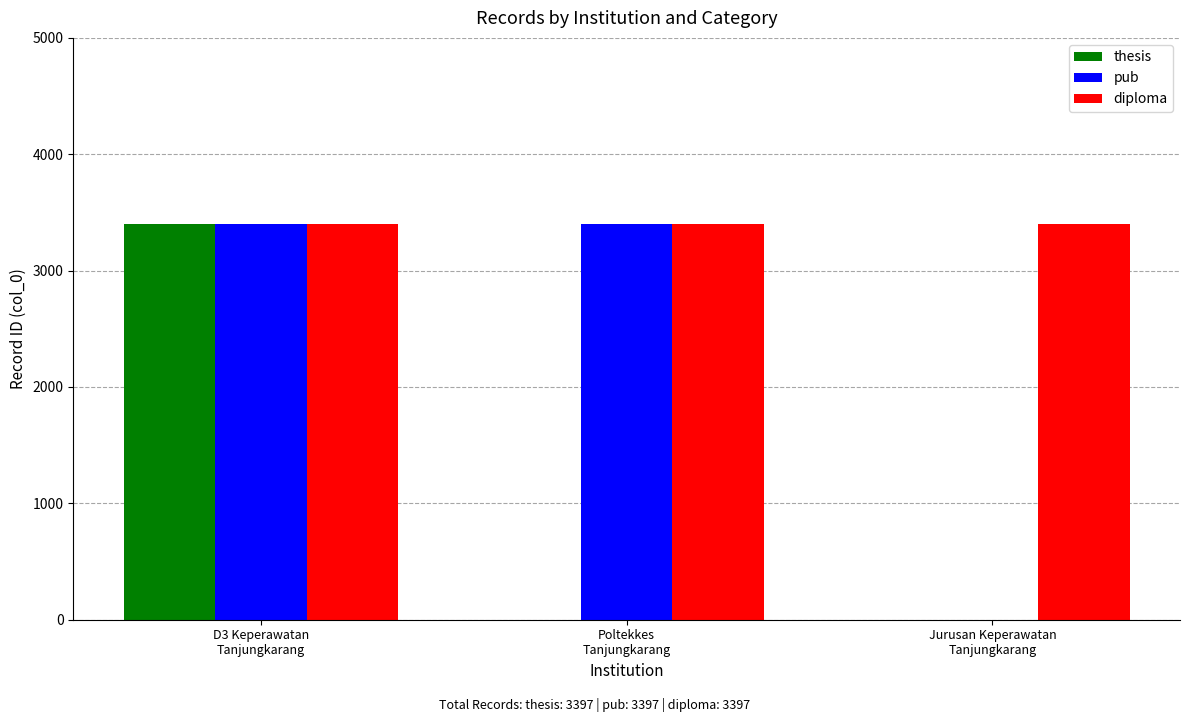

Read the pub value at Poltekkes
Tanjungkarang, to the nearest 100.

3400